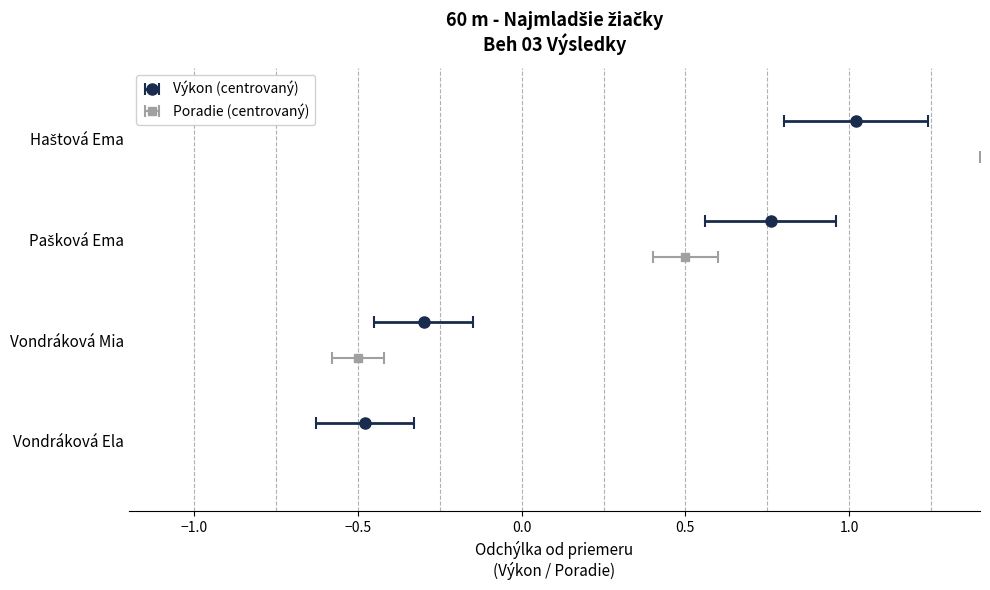

How many data points are above 2?

2